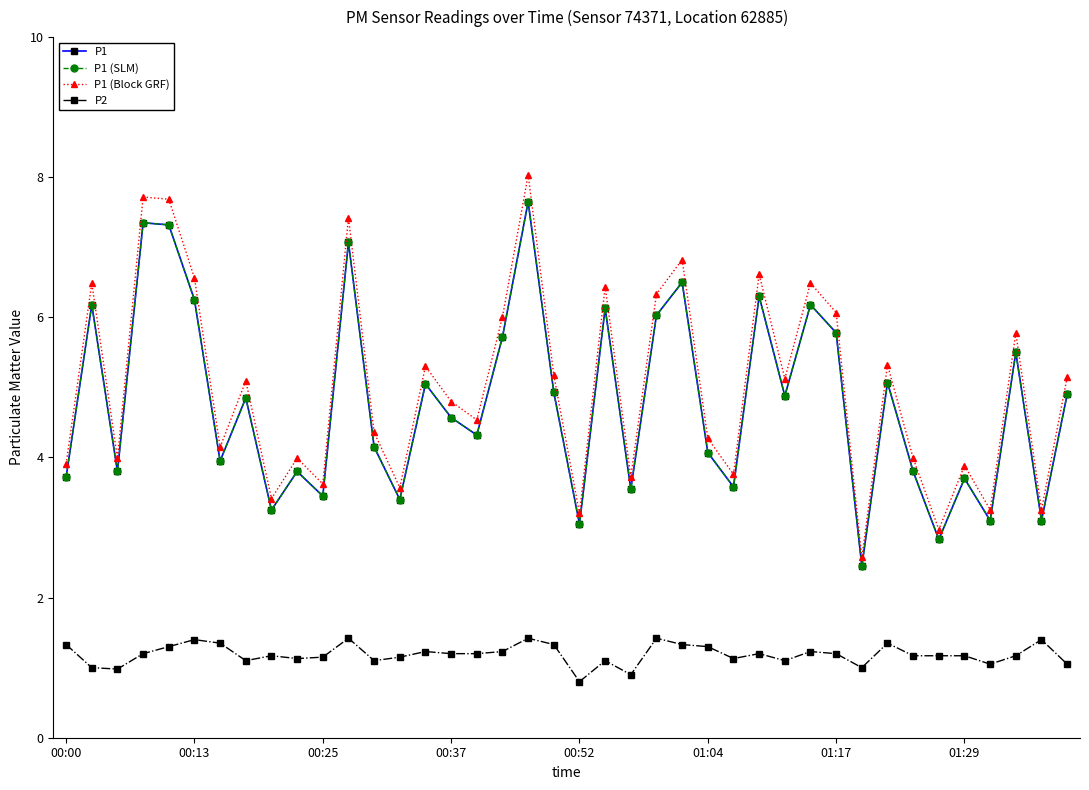

Does the chart have visible grid lines?

No